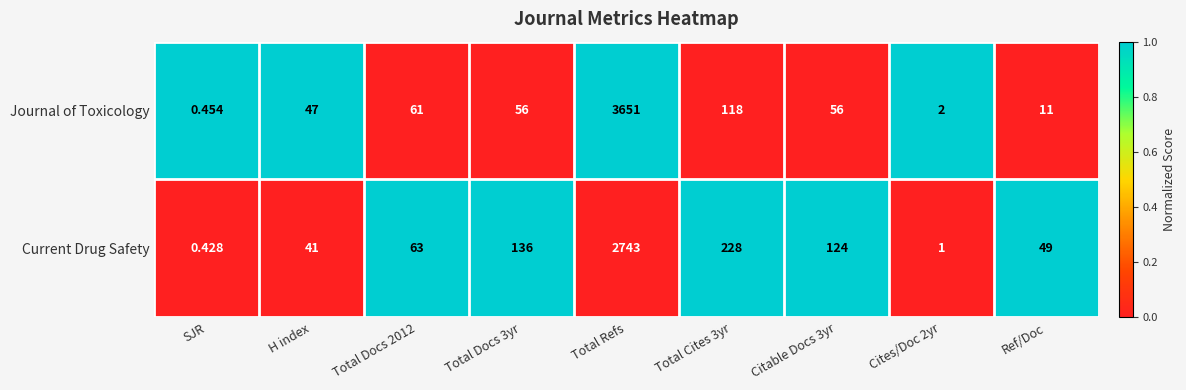

Which series has the largest total across all categories?

Journal of Toxicology